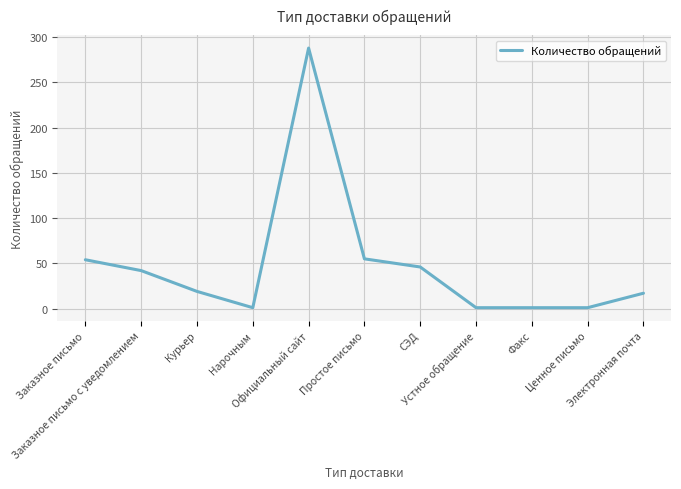

What is the greatest value displayed?

288